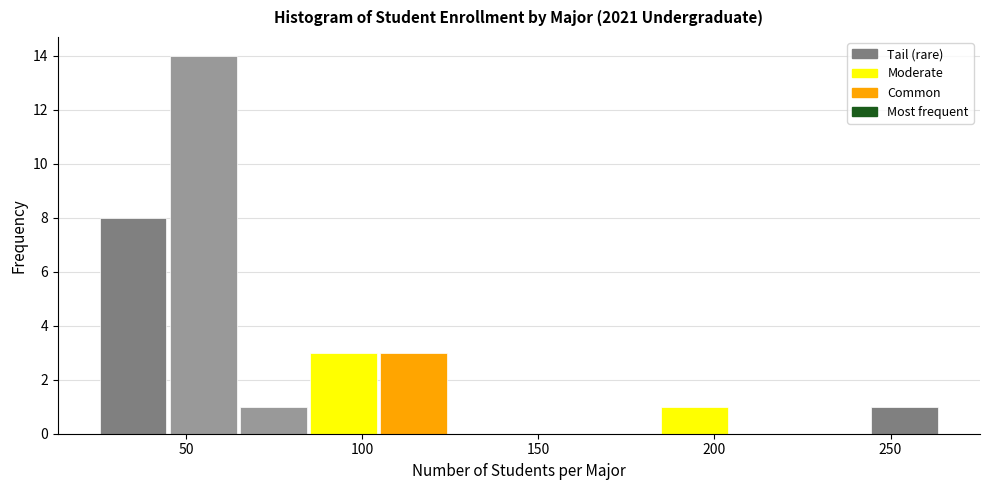

Around what value on the x-axis is the tallest bar? Give the approximate position of its centre, as read against the axis.

55